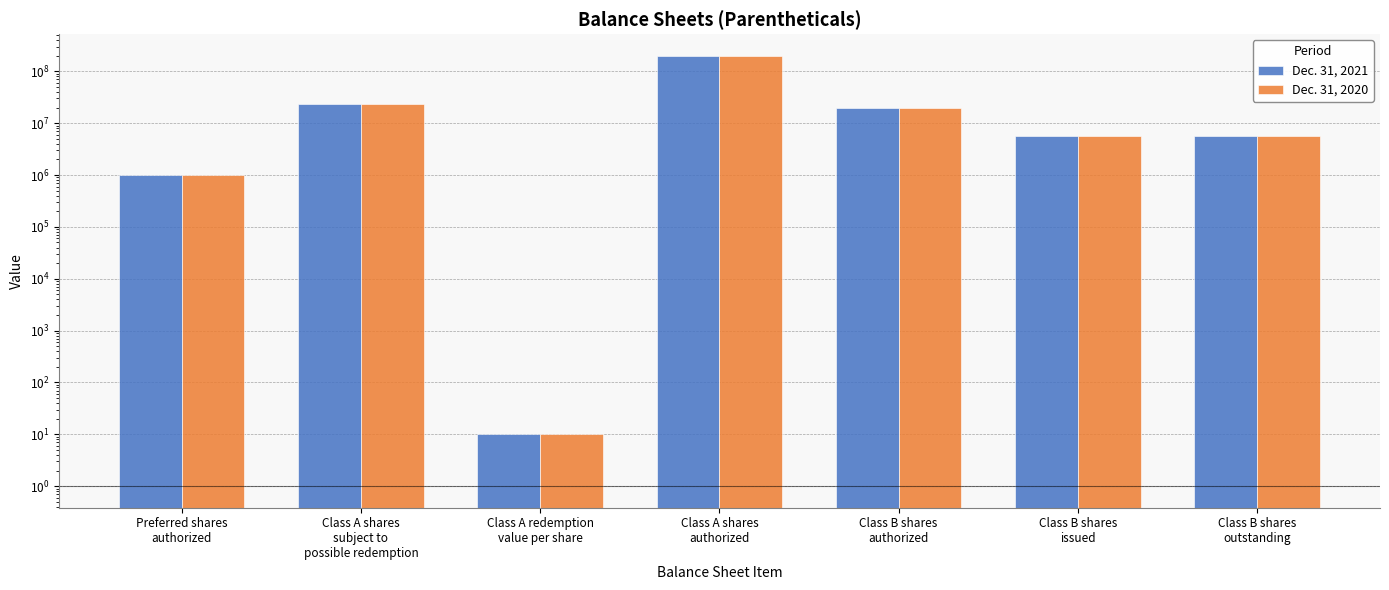

What is the total value across all series at Class A shares
authorized?

400000000.0